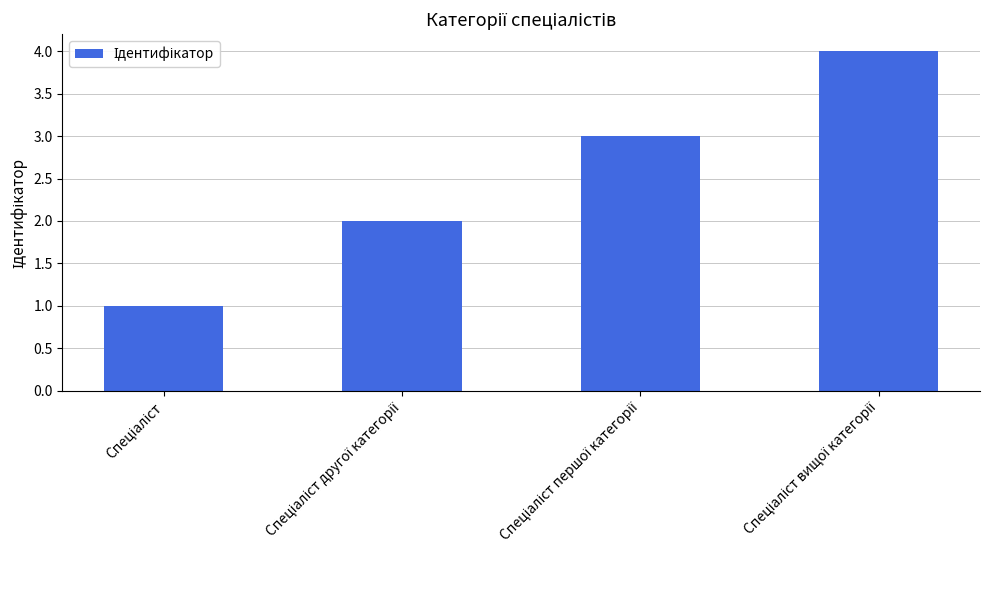

What is the difference between the maximum and minimum values?

3